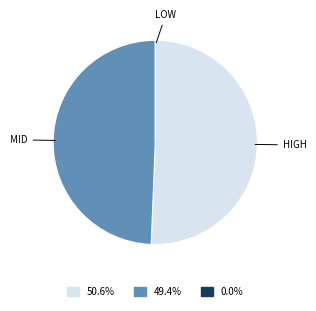

Does any single category account for the majority?

Yes